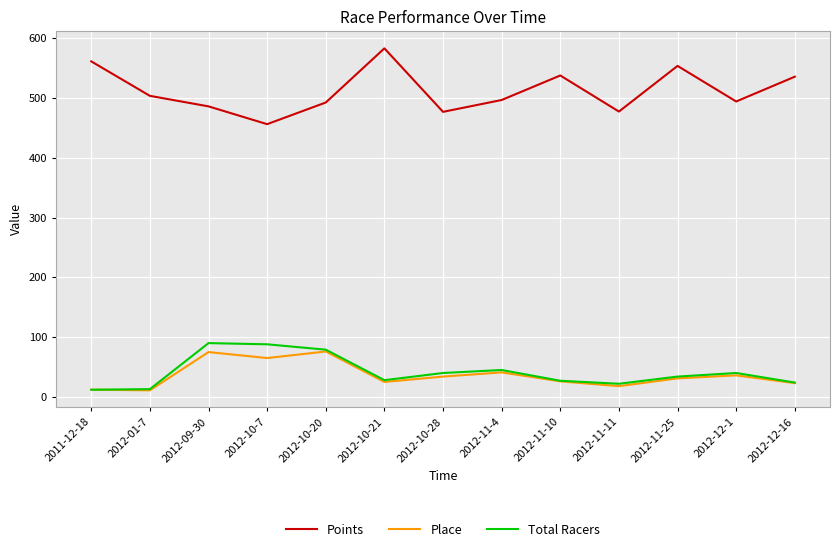

True or false: Place has a value of 23.0 at 2012-12-16.

True